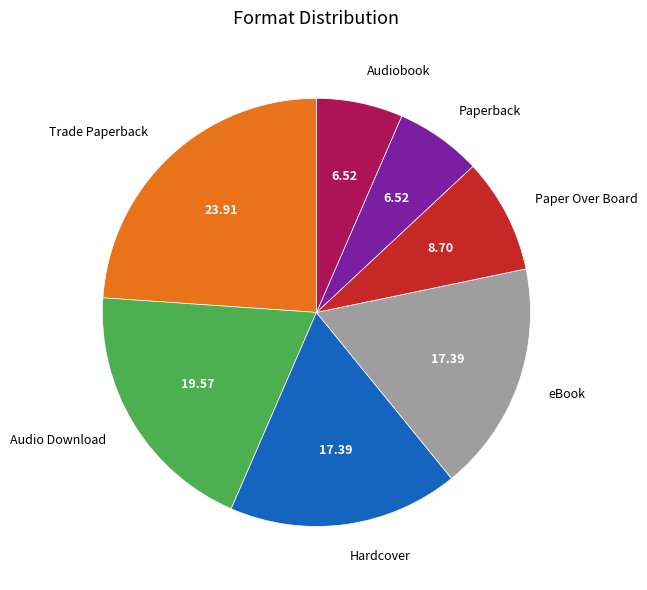

Is there a majority slice in this chart?

No